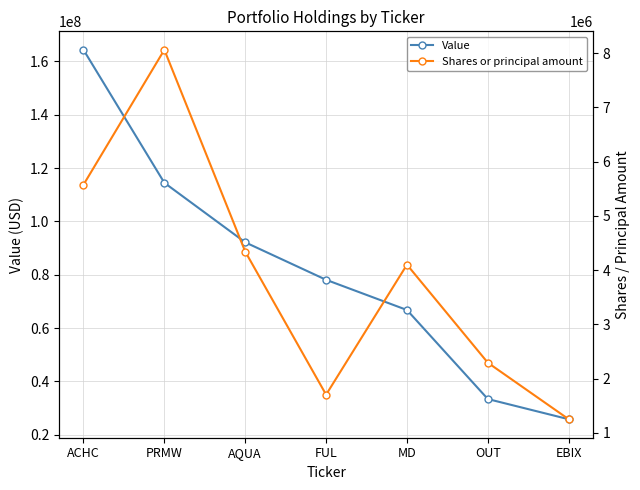

Is the value of Shares or principal amount at AQUA greater than the value of Value at AQUA?

No